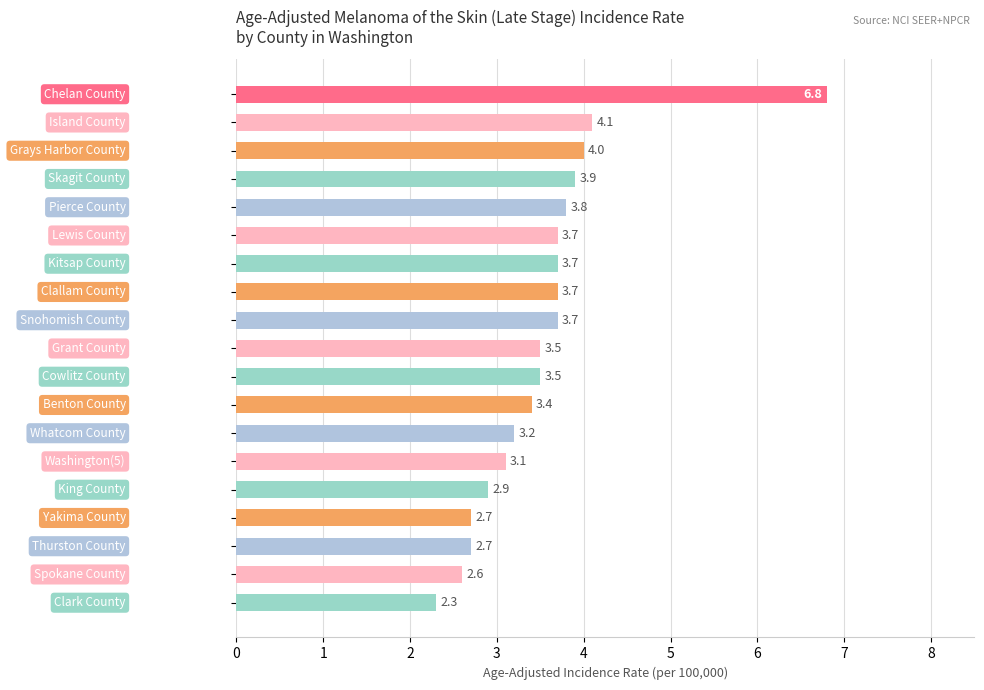

What is the greatest value displayed?

6.8